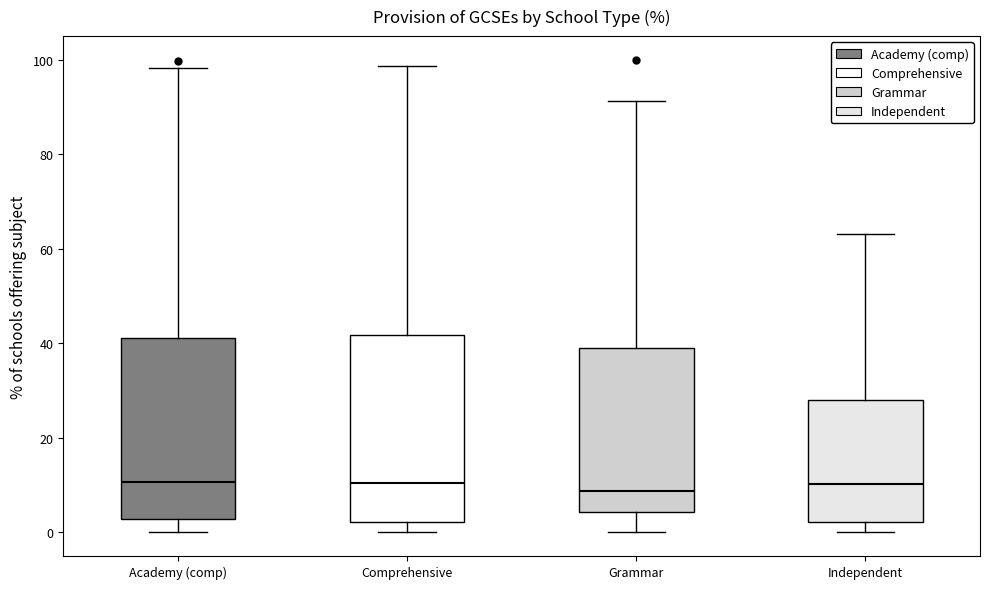

Where is the upper edge of the box for Grammar on the y-axis? The values are not printed on the chart, so give them approximately, as read against the axis.

40